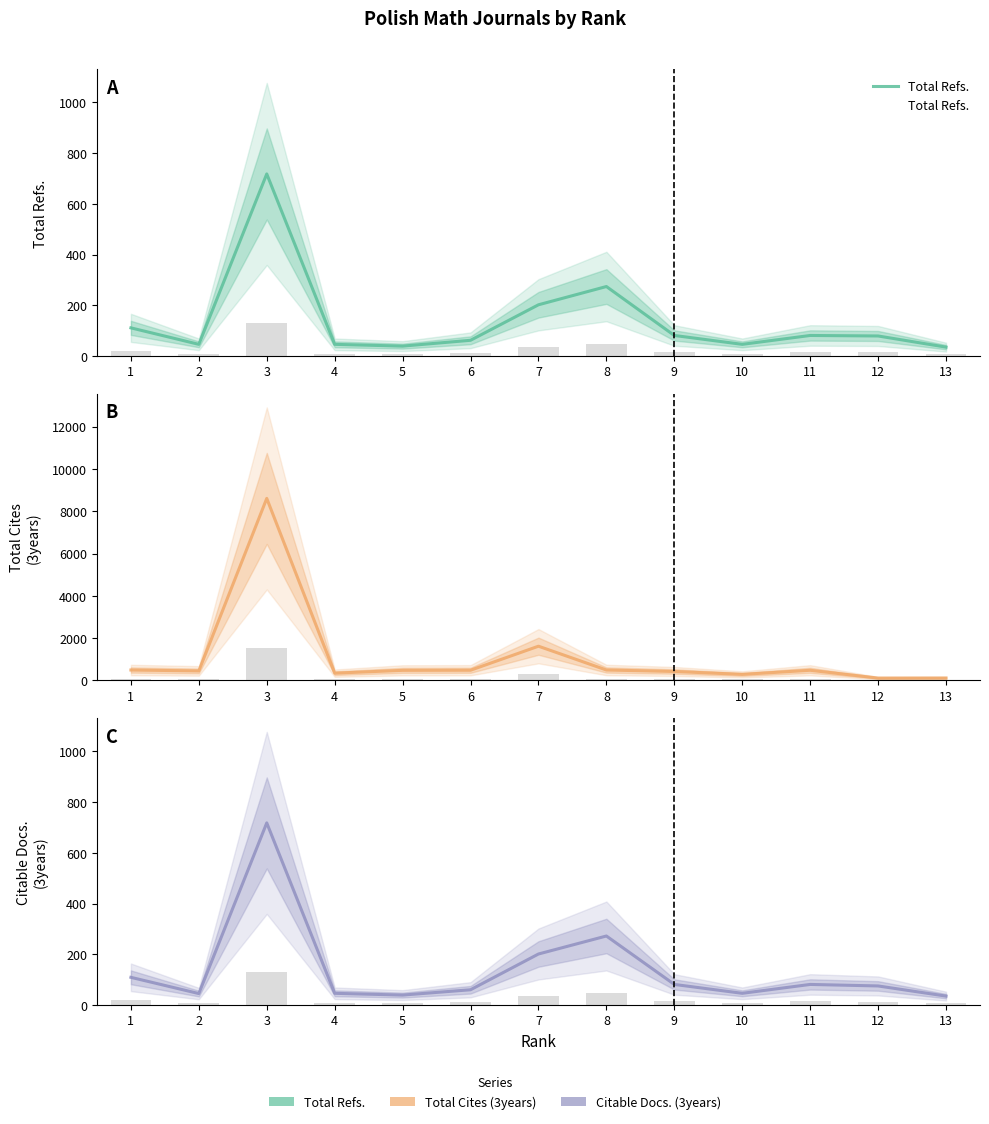

How many data points in Total Refs. are above 79?

6